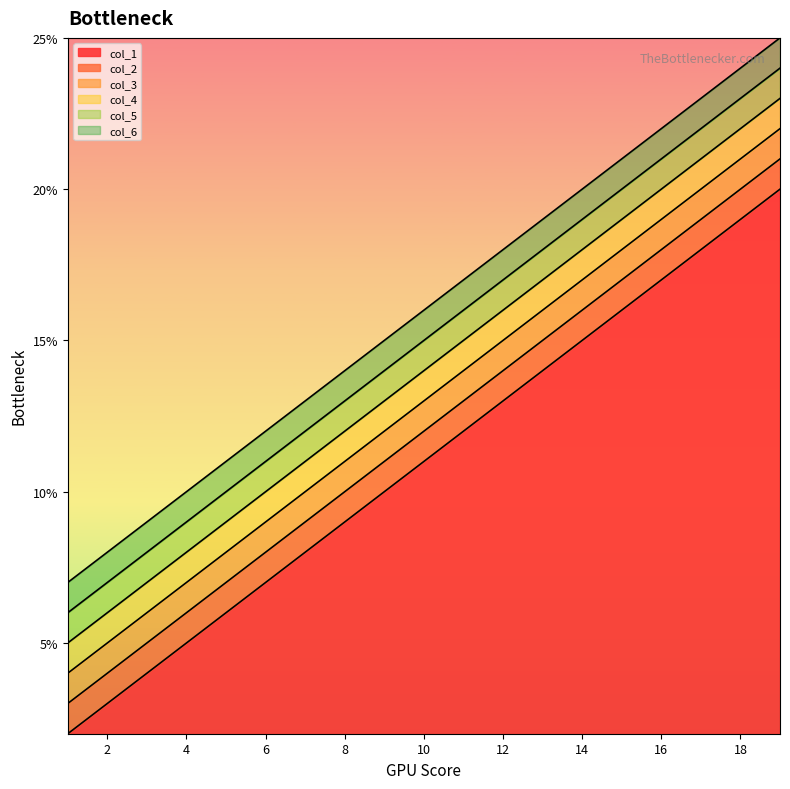

Reading right to left, what are all the values shown in this chart?

col_1: 19=20	18=19	17=18	16=17	15=16	14=15	13=14	12=13	11=12	10=11	9=10	8=9	7=8	6=7	5=6	4=5	3=4	2=3	1=2
col_2: 19=21	18=20	17=19	16=18	15=17	14=16	13=15	12=14	11=13	10=12	9=11	8=10	7=9	6=8	5=7	4=6	3=5	2=4	1=3
col_3: 19=22	18=21	17=20	16=19	15=18	14=17	13=16	12=15	11=14	10=13	9=12	8=11	7=10	6=9	5=8	4=7	3=6	2=5	1=4
col_4: 19=23	18=22	17=21	16=20	15=19	14=18	13=17	12=16	11=15	10=14	9=13	8=12	7=11	6=10	5=9	4=8	3=7	2=6	1=5
col_5: 19=24	18=23	17=22	16=21	15=20	14=19	13=18	12=17	11=16	10=15	9=14	8=13	7=12	6=11	5=10	4=9	3=8	2=7	1=6
col_6: 19=25	18=24	17=23	16=22	15=21	14=20	13=19	12=18	11=17	10=16	9=15	8=14	7=13	6=12	5=11	4=10	3=9	2=8	1=7